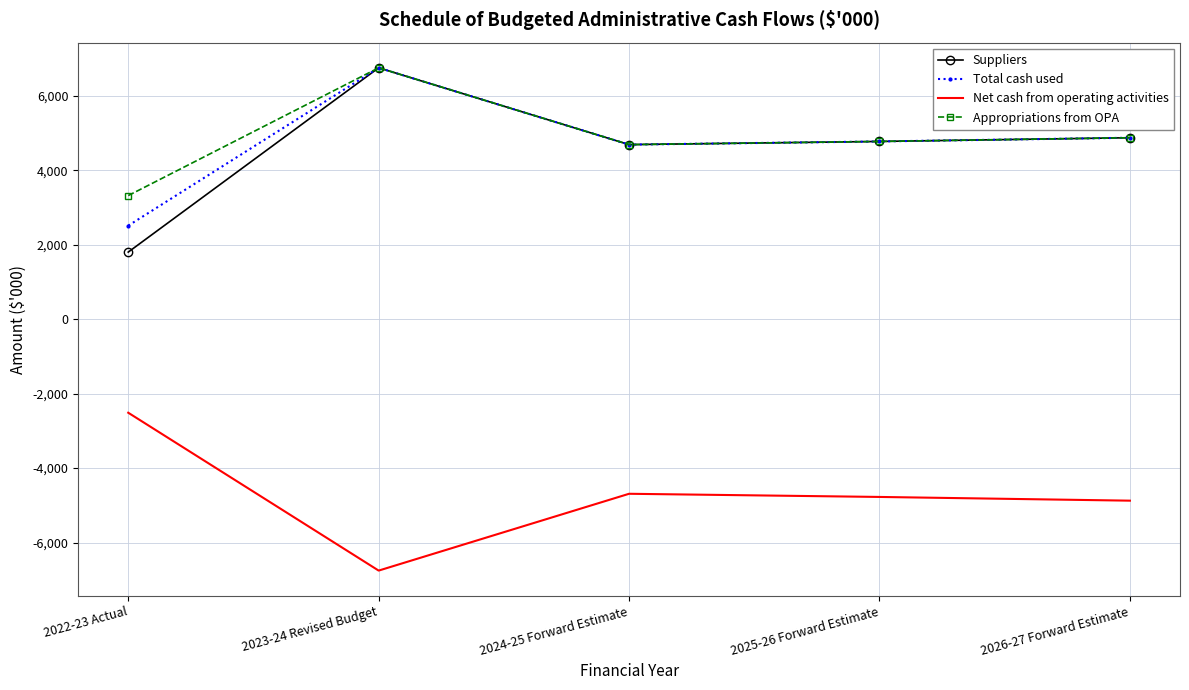

What is the highest value of the Total cash used series?

6752